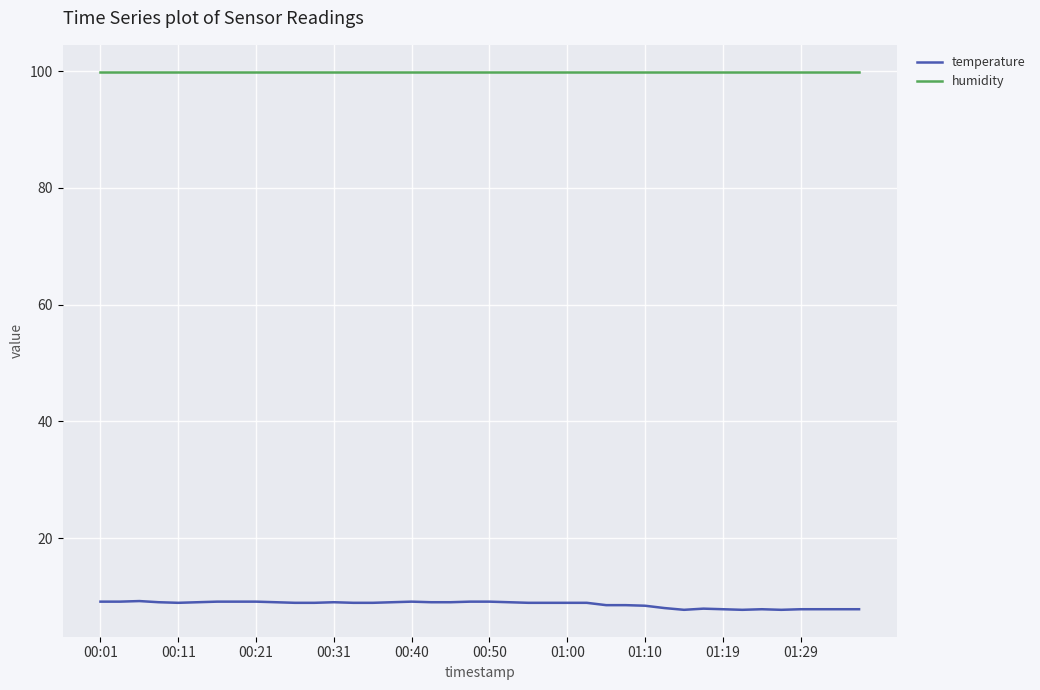

What is the minimum value shown in the chart?

7.7